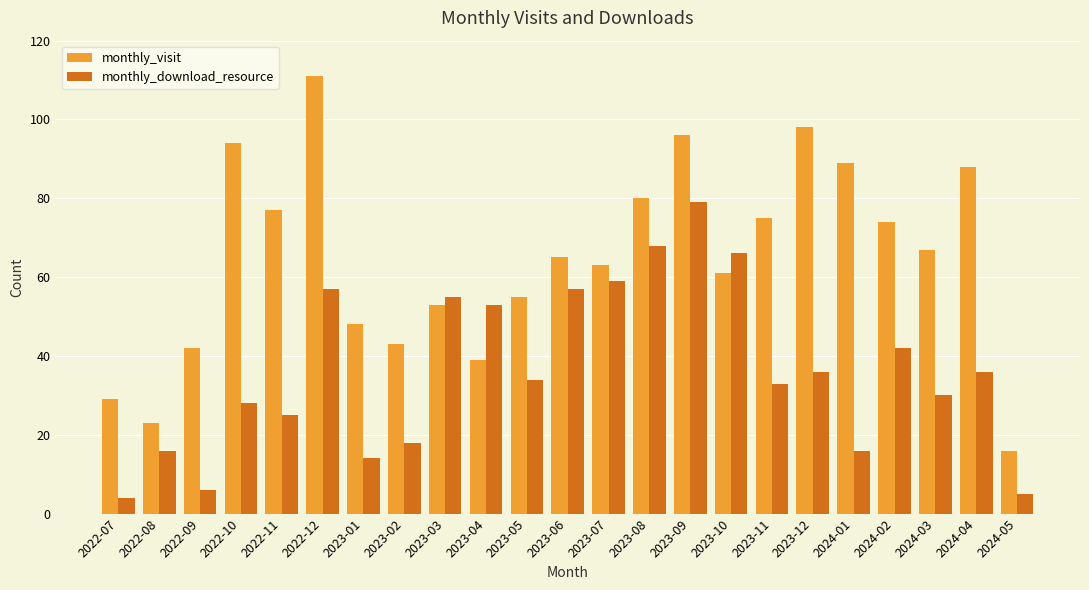

What is the difference between the maximum and minimum values in the monthly_visit series?

95